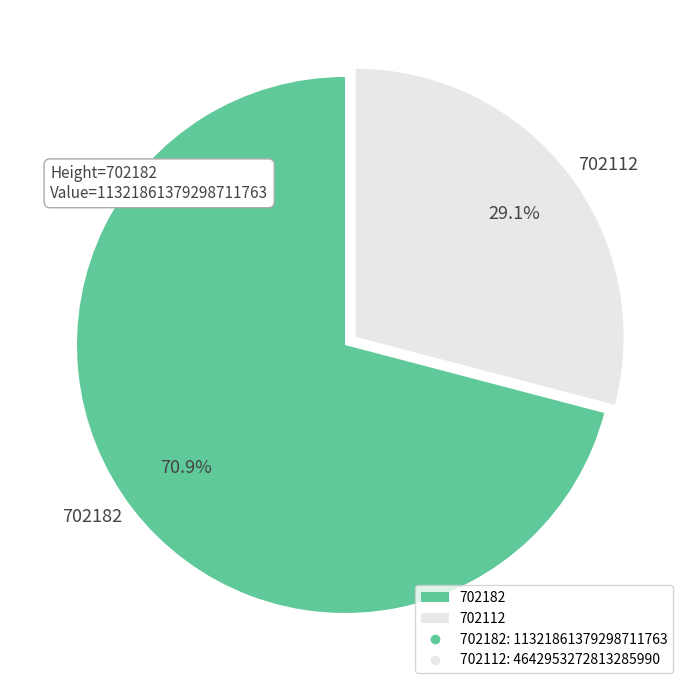

What is the total percentage of 702182 and 702112?

100.0%